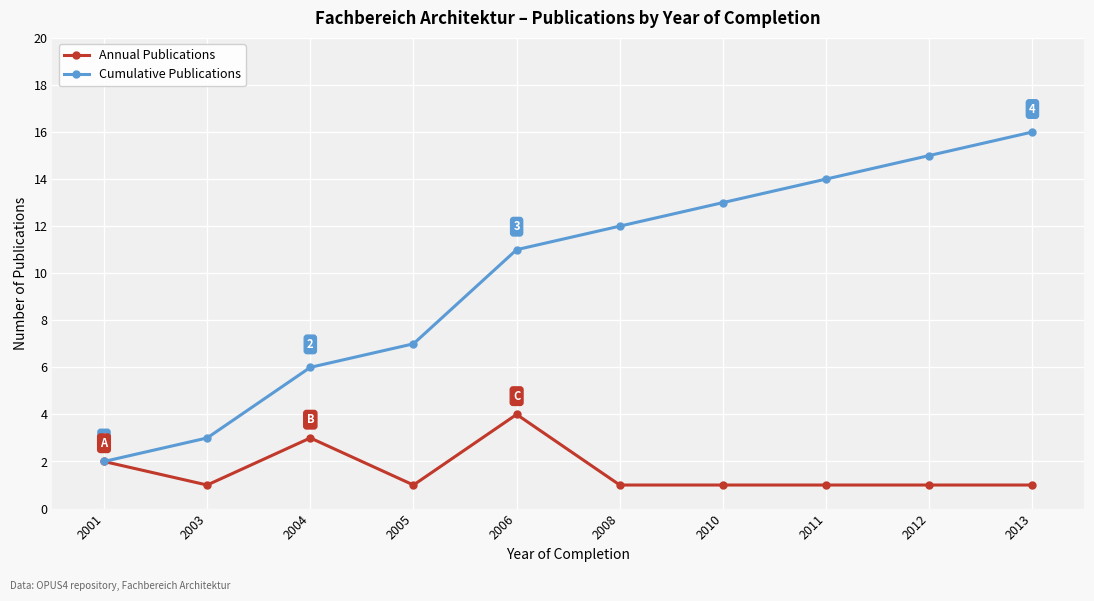

At 2004, list the series in order from largest to smallest.

Cumulative Publications, Annual Publications